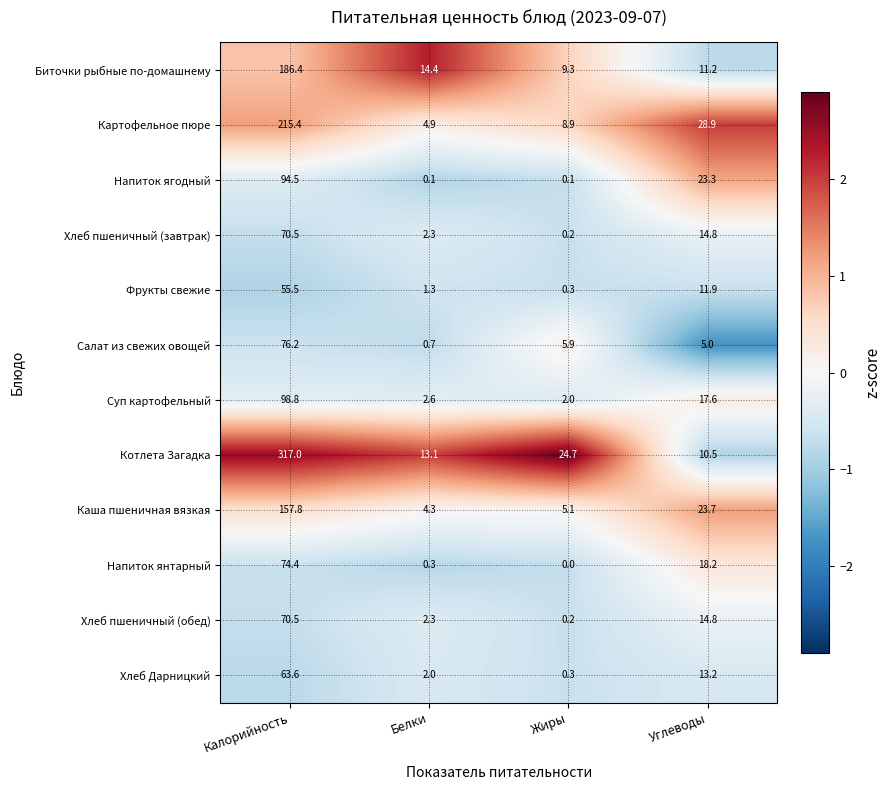

Which series has the largest range (max minus min)?

Котлета Загадка